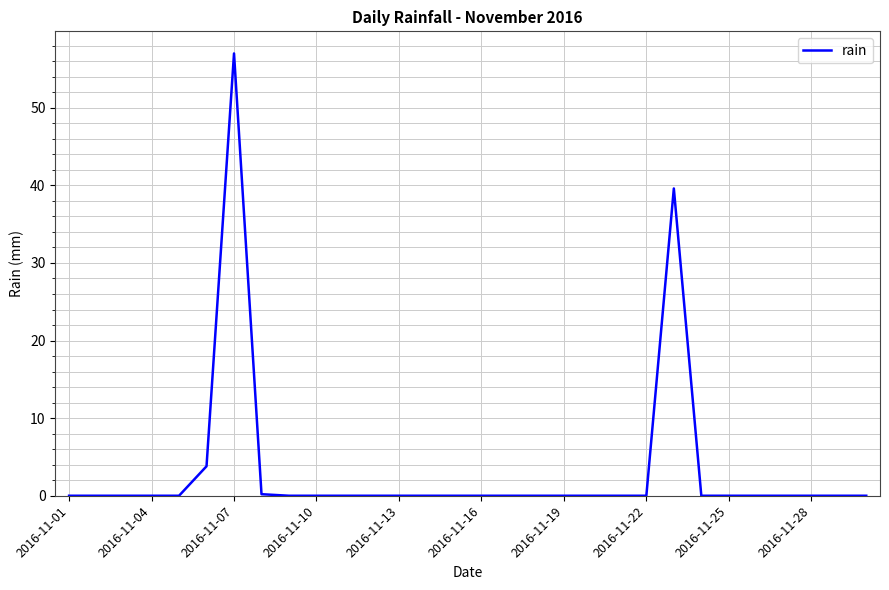

What is the maximum value shown in the chart?

57.0